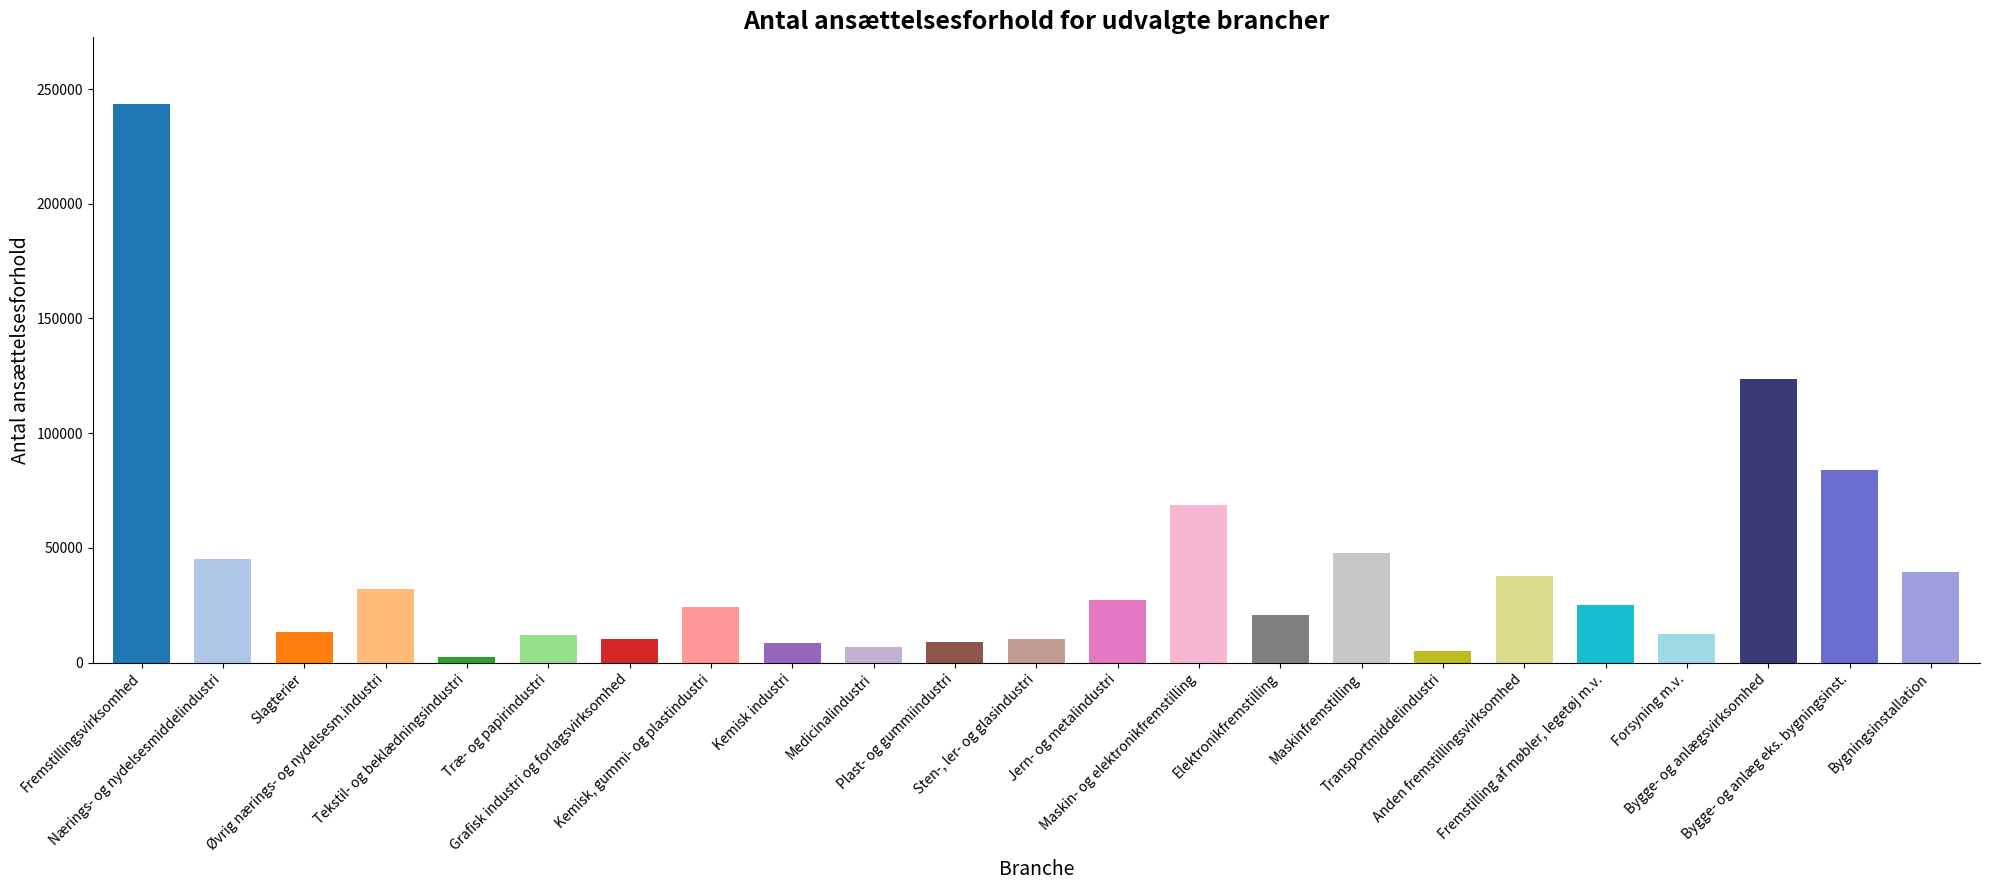

Which label corresponds to the smallest value in the chart?

Tekstil- og beklædningsindustri